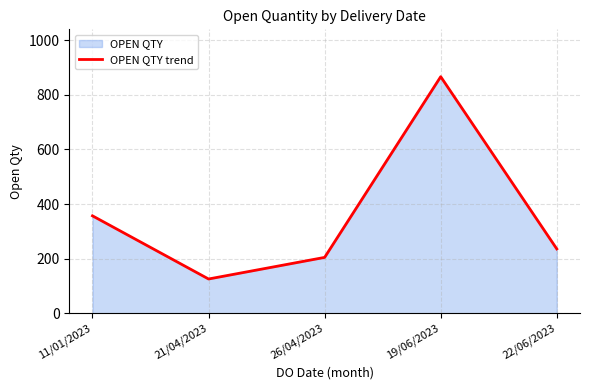

What is the label of the 1st point from the left?

11/01/2023